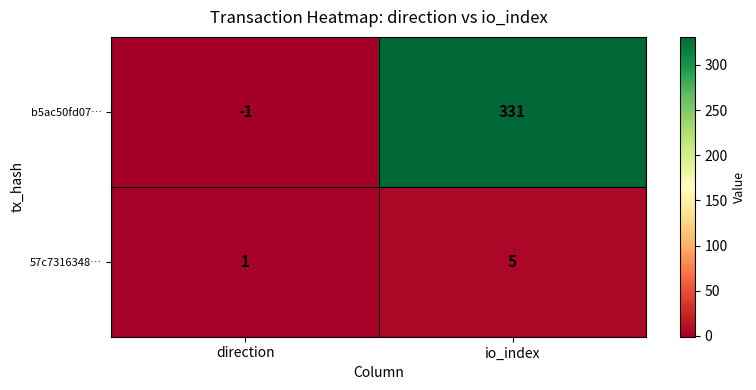

At how many categories does at least one series exceed 112?

1